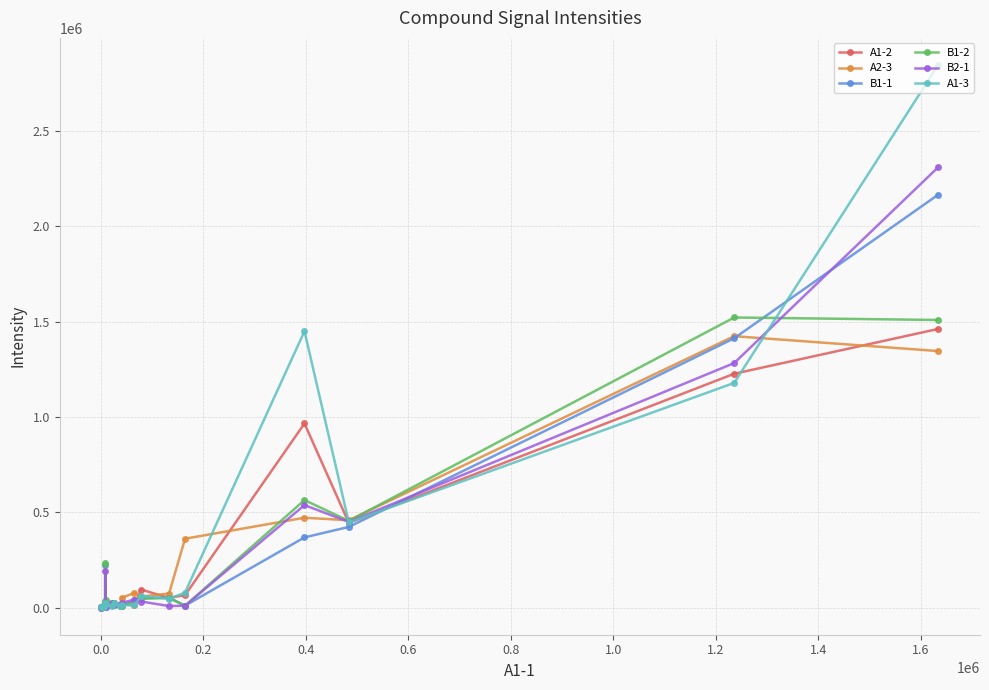

Which series has the largest range (max minus min)?

A1-3